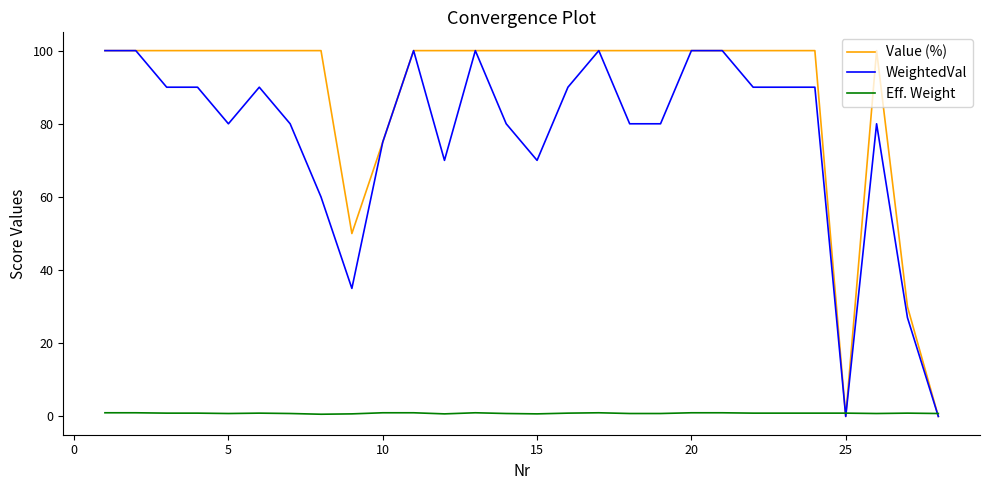

What is the maximum value shown in the chart?

100.0